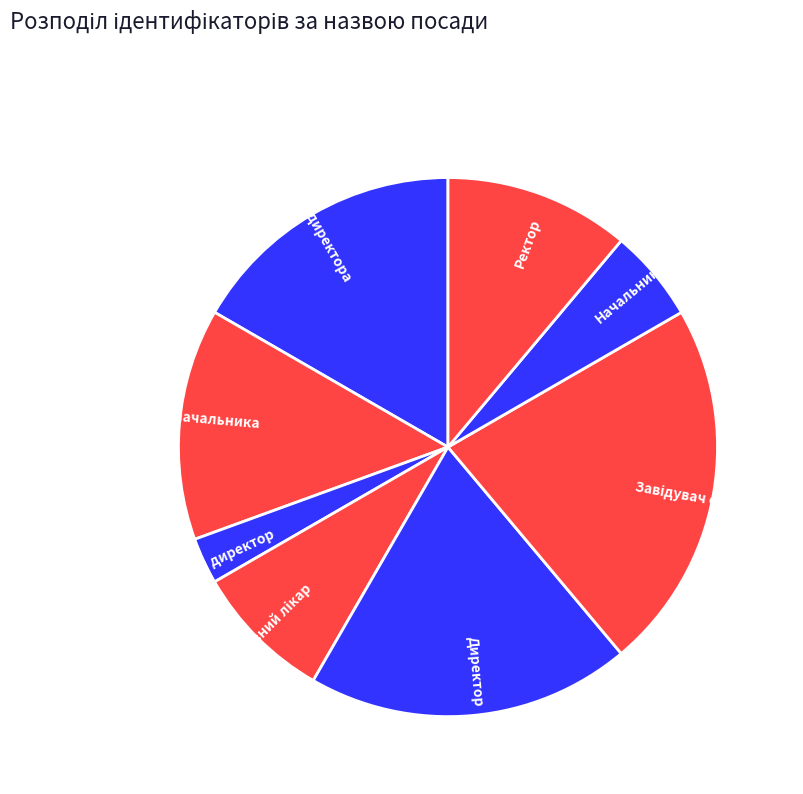

Between В.о. начальника and Ректор, which is larger?

В.о. начальника